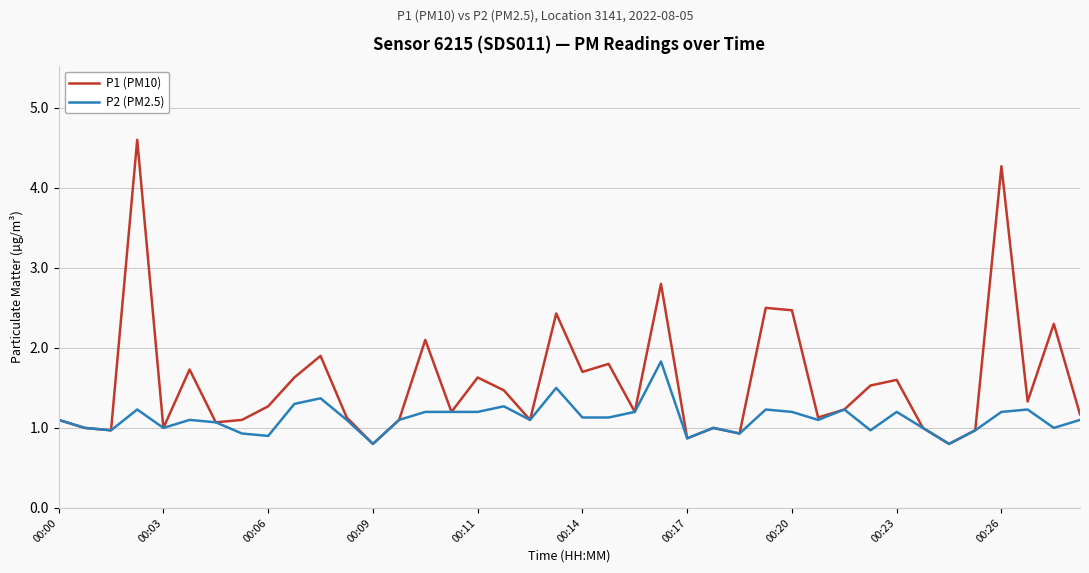

What is the sum of all P1 (PM10) values?

62.9